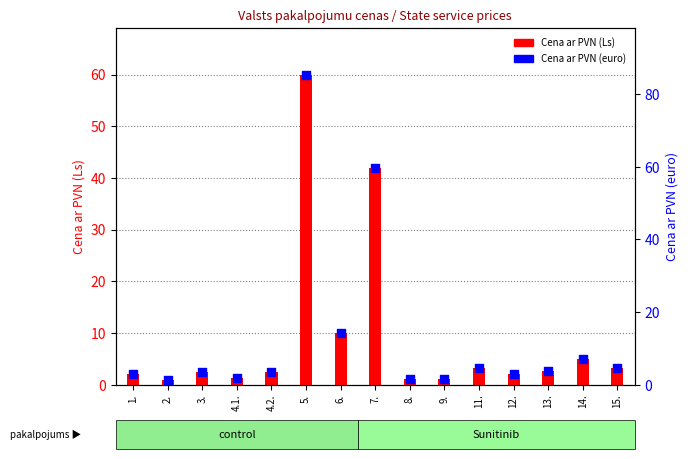

Which series has the largest total across all categories?

Cena ar PVN (euro)